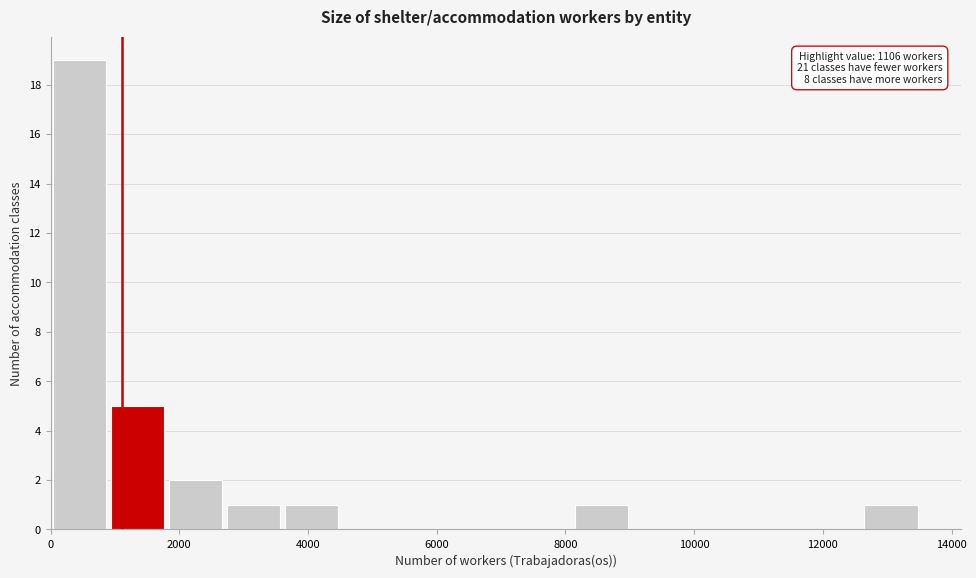

Over which range of the x-axis is the bar tallest?

0 to 1000